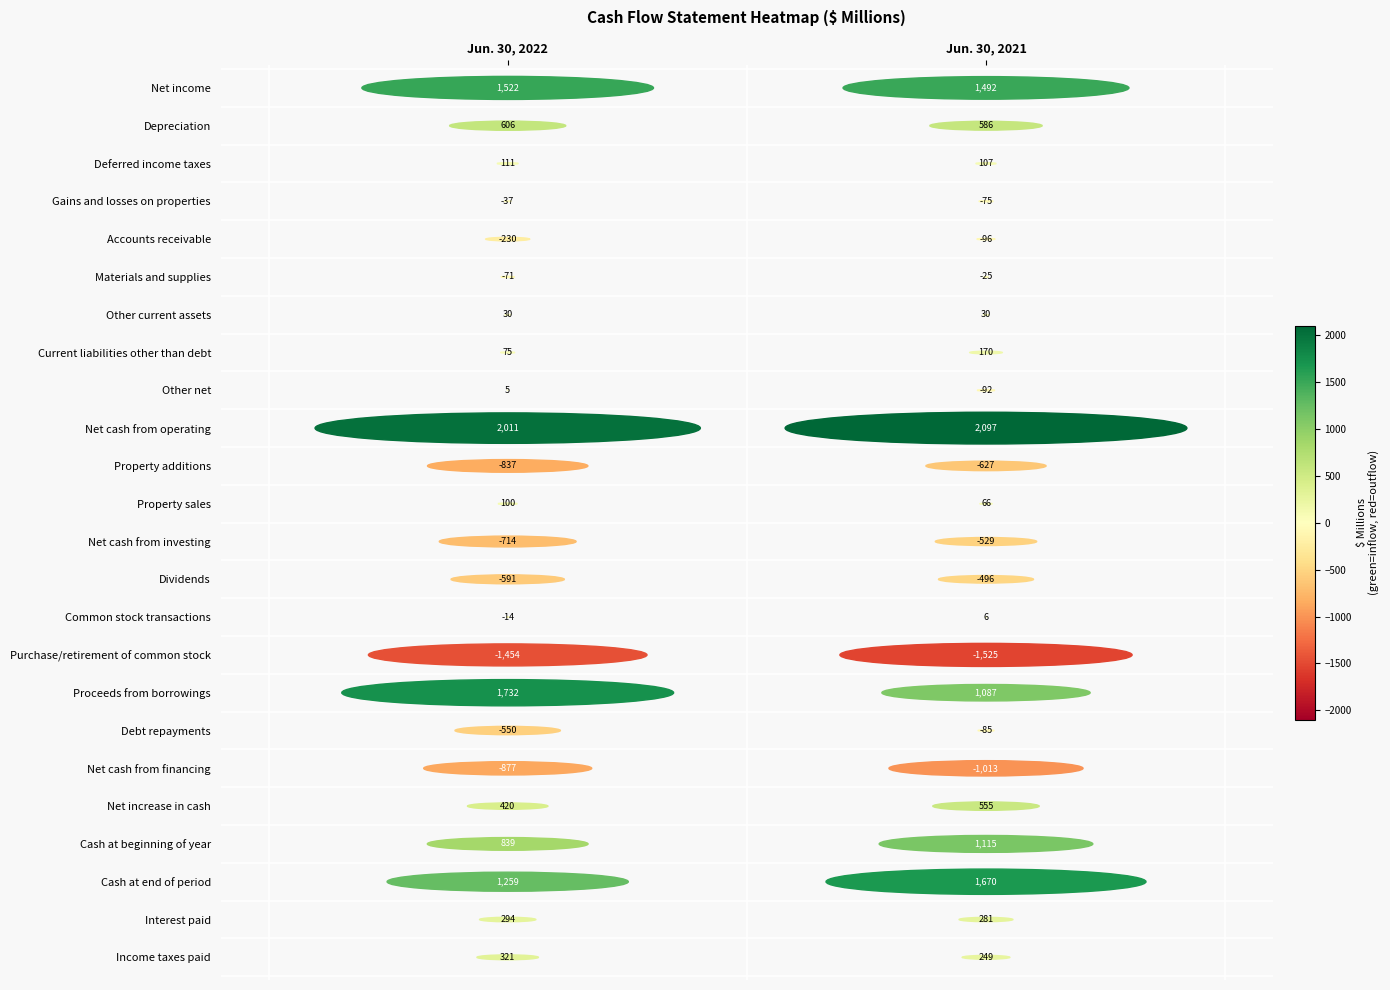

What is the spread (max minus min) of values at 0?

3465